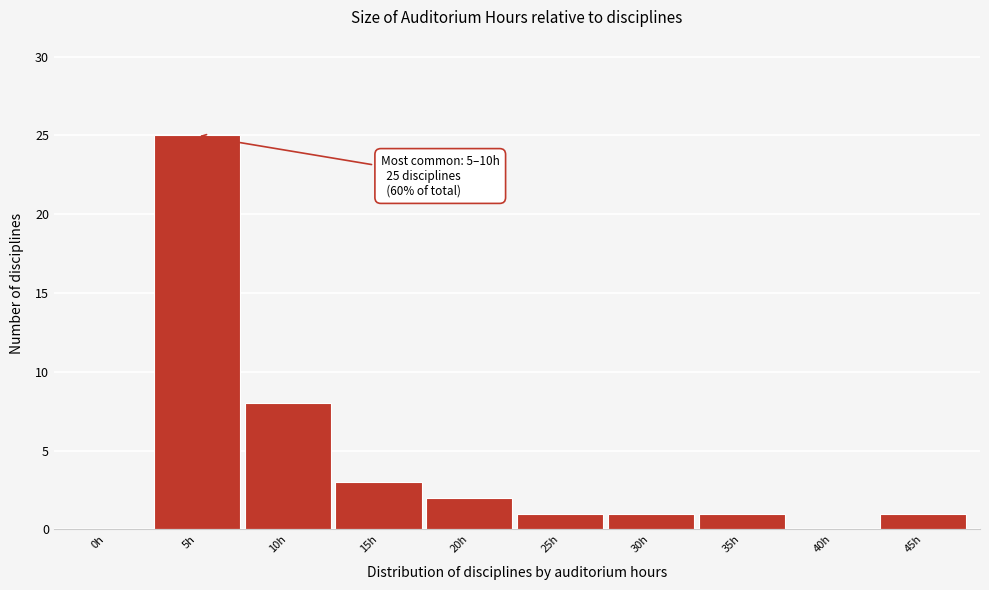

Reading left to right, extract all data points from this chart.

0h=0	5h=25	10h=8	15h=3	20h=2	25h=1	30h=1	35h=1	40h=0	45h=1